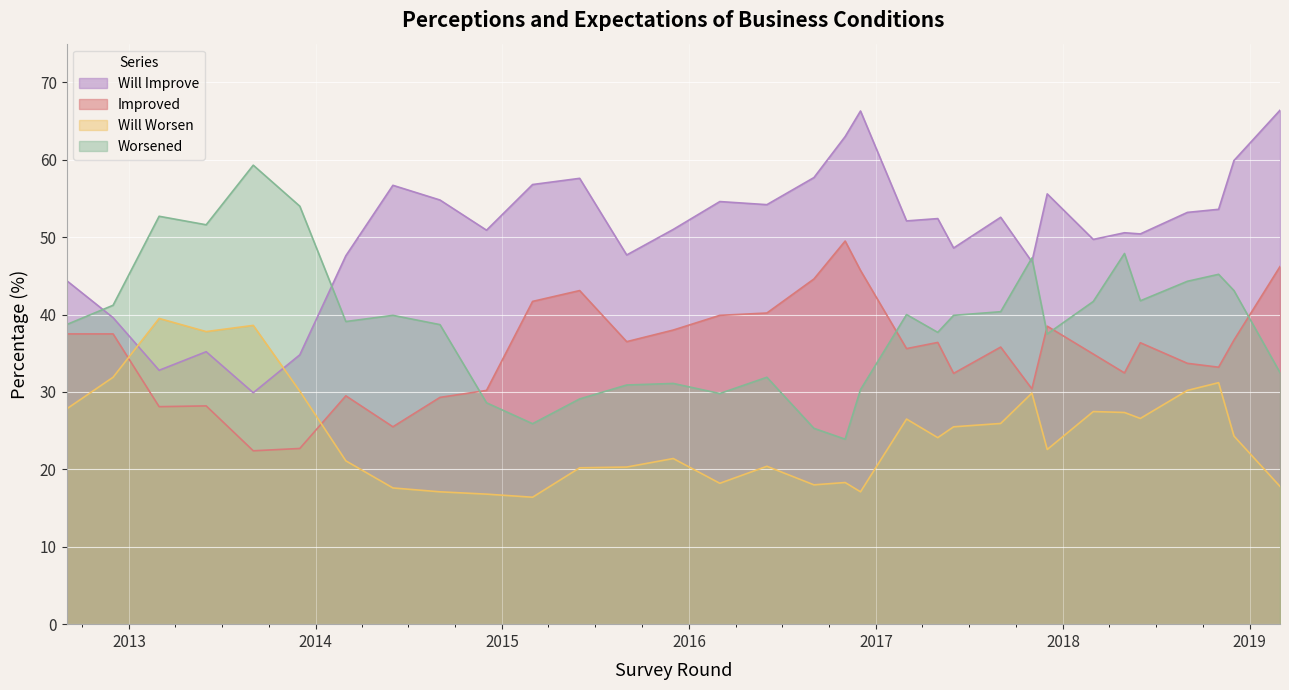

Reading left to right, list all the values displayed in this chart.

Will Improve: 44.4	39.6	32.8	35.2	29.9	34.8	47.6	56.7	54.8	50.9	56.8	57.6	47.7	51.0	54.6	54.2	57.7	63.0	66.3	52.1	52.4	48.6	52.6	46.8	55.6	49.7	50.6	50.4	53.2	53.6	59.9	66.4
Improved: 37.5	37.5	28.1	28.2	22.4	22.7	29.5	25.5	29.3	30.2	41.7	43.1	36.5	38.0	39.9	40.2	44.6	49.5	45.7	35.6	36.4	32.4	35.8	30.4	38.5	34.9	32.5	36.4	33.7	33.2	36.7	46.2
Will Worsen: 27.8	31.9	39.5	37.8	38.6	30.1	21.1	17.6	17.1	16.8	16.4	20.2	20.3	21.4	18.2	20.4	18.0	18.3	17.1	26.5	24.1	25.5	25.9	29.9	22.6	27.5	27.4	26.6	30.2	31.2	24.3	17.8
Worsened: 38.7	41.2	52.7	51.6	59.3	54.0	39.1	39.9	38.7	28.6	25.9	29.1	30.9	31.1	29.8	31.9	25.3	23.9	30.3	40.0	37.7	39.9	40.4	47.3	37.5	41.7	47.9	41.8	44.3	45.2	43.1	32.5